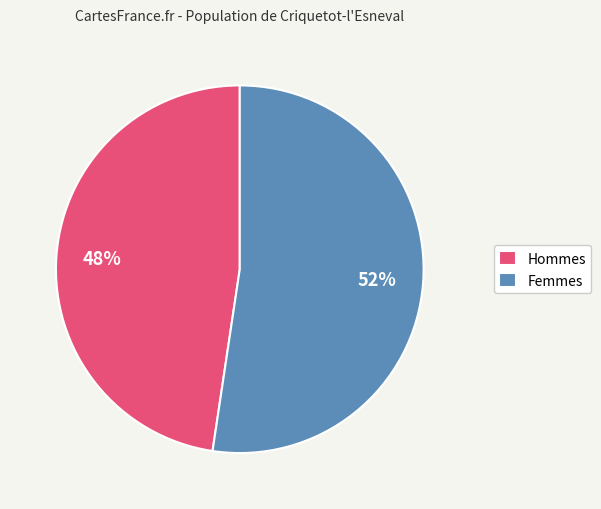

Which slice is the smallest?

Hommes